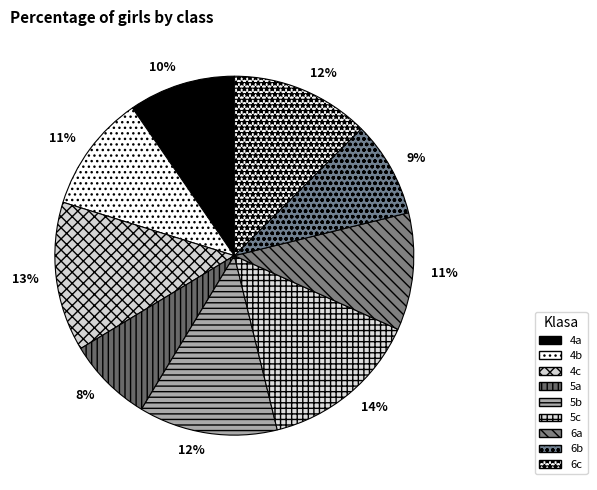

To the nearest percent, what portion does 5c represent?

14%